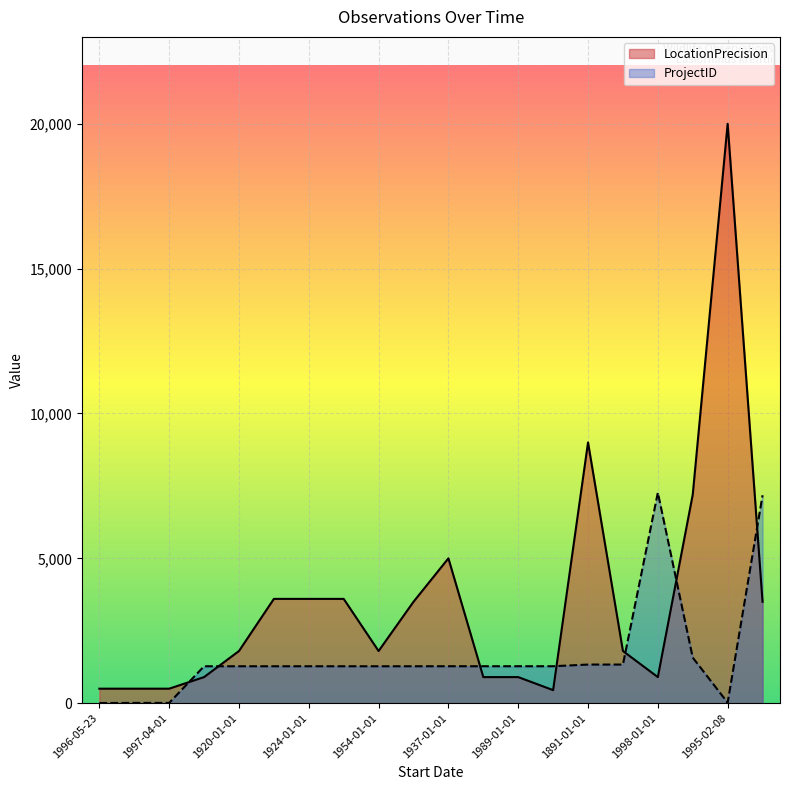

What is the label of the 1st point from the left?

1996-05-23